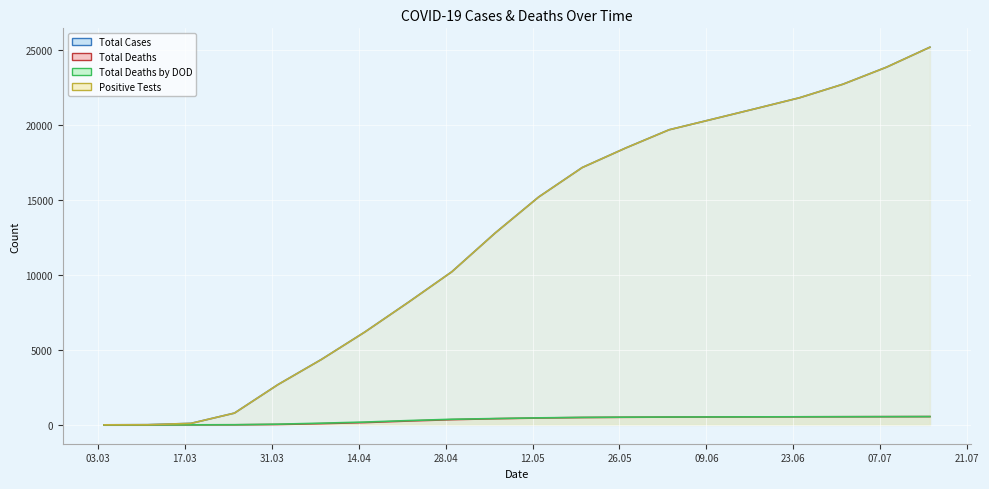

Does the chart display data point markers on the line(s)?

No